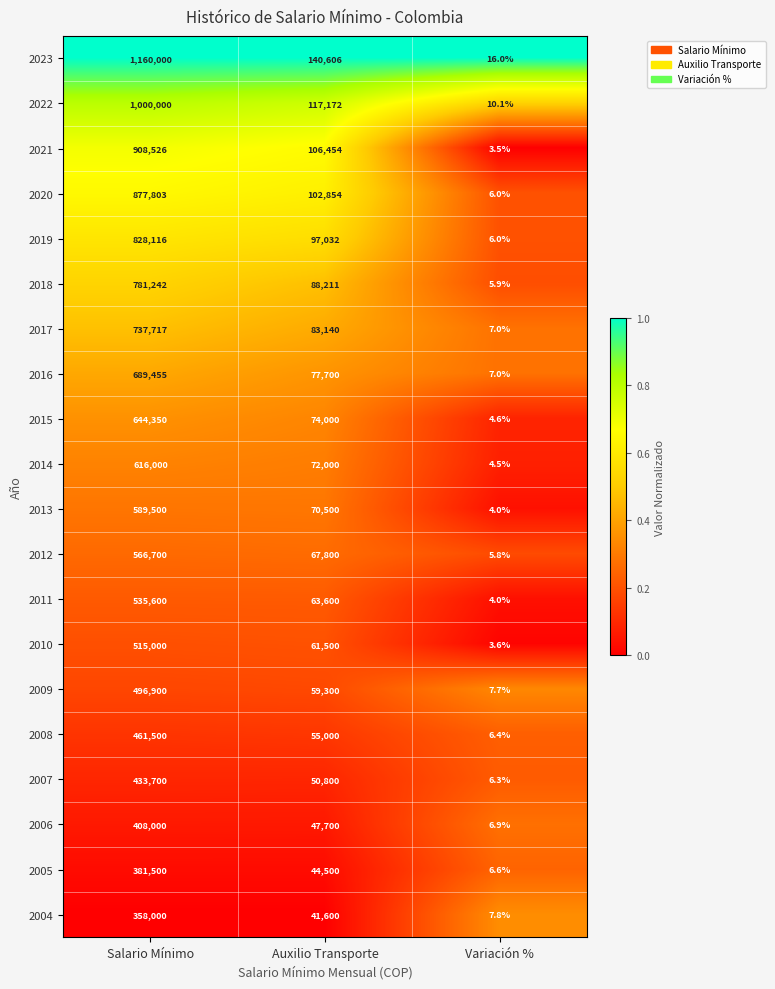

Is it true that 2004 equals 61806.3 at Auxilio Transporte?

False